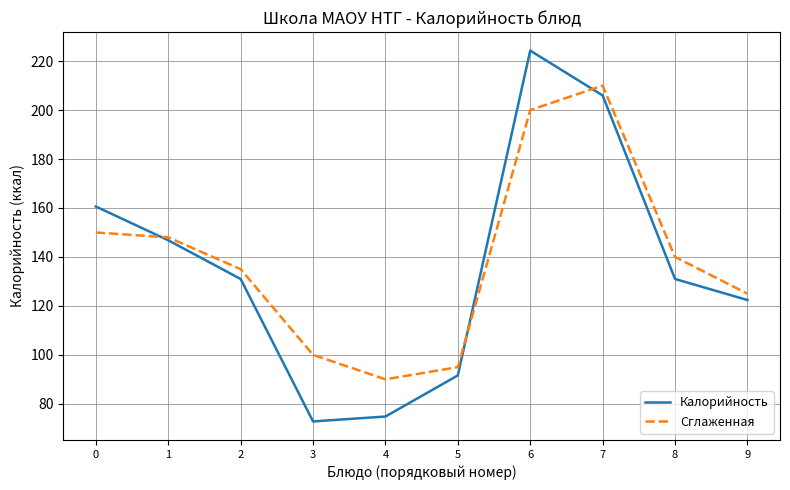

Which series has the largest range (max minus min)?

Калорийность